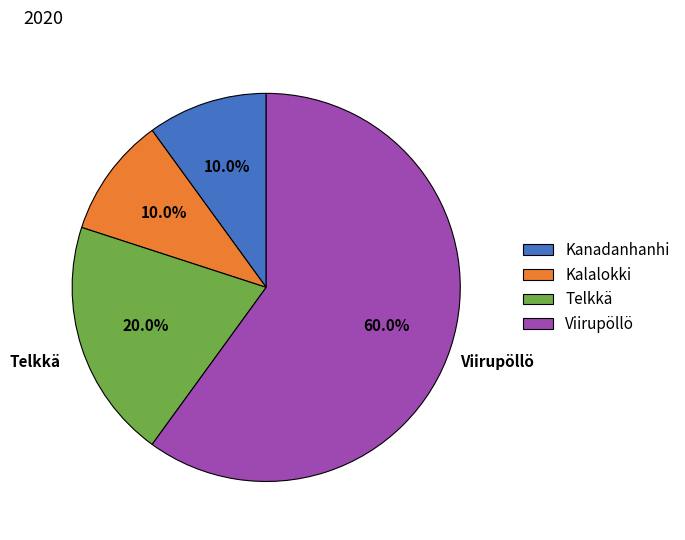

Is it true that Viirupöllö is 75% of the pie?

False